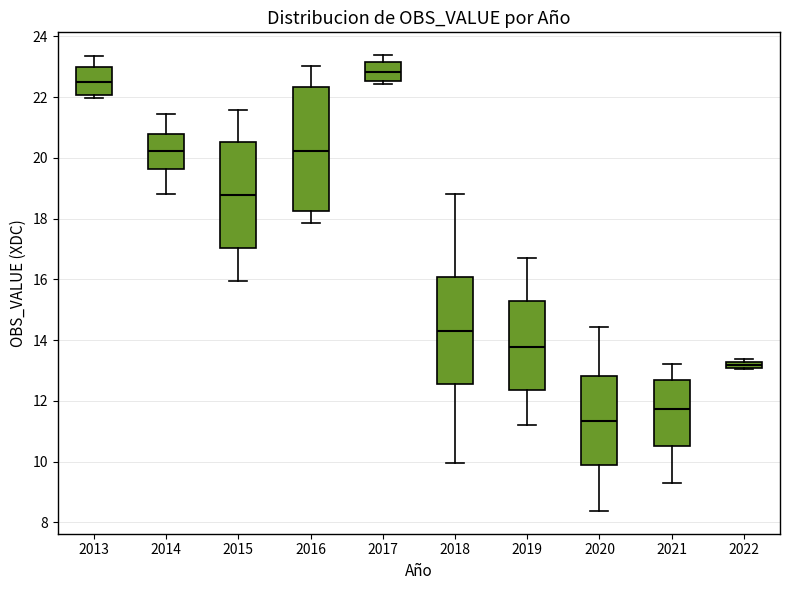

Which box is the tallest, from its lower edge to its upper edge?

2016